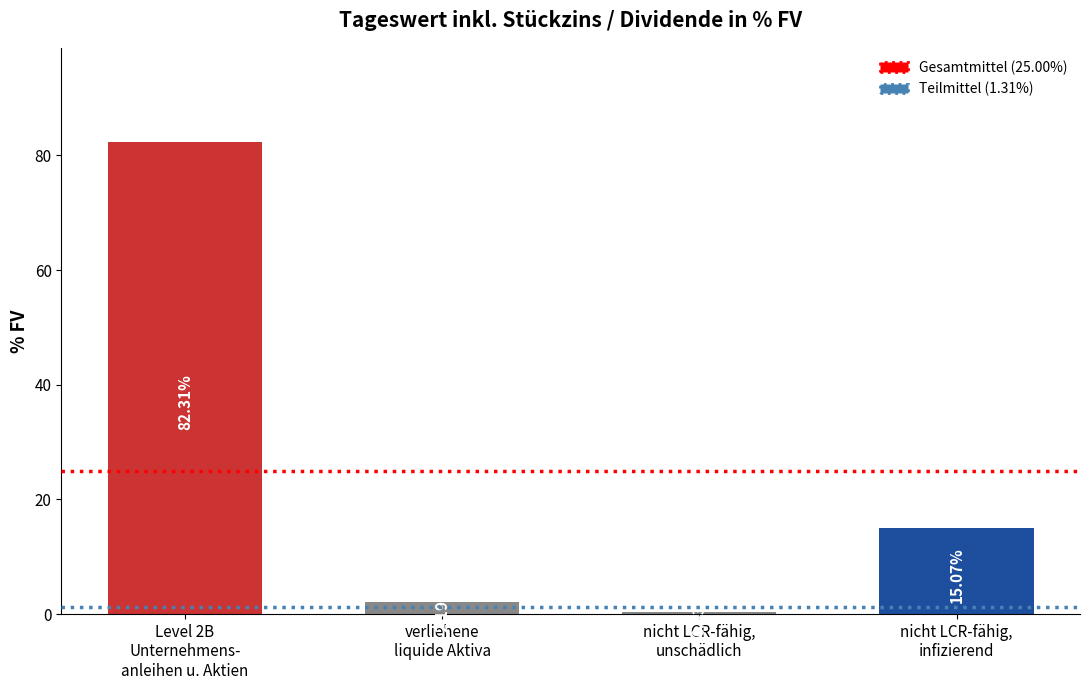

Which category has the highest value across all series?

Level 2B
Unternehmens-
anleihen u. Aktien